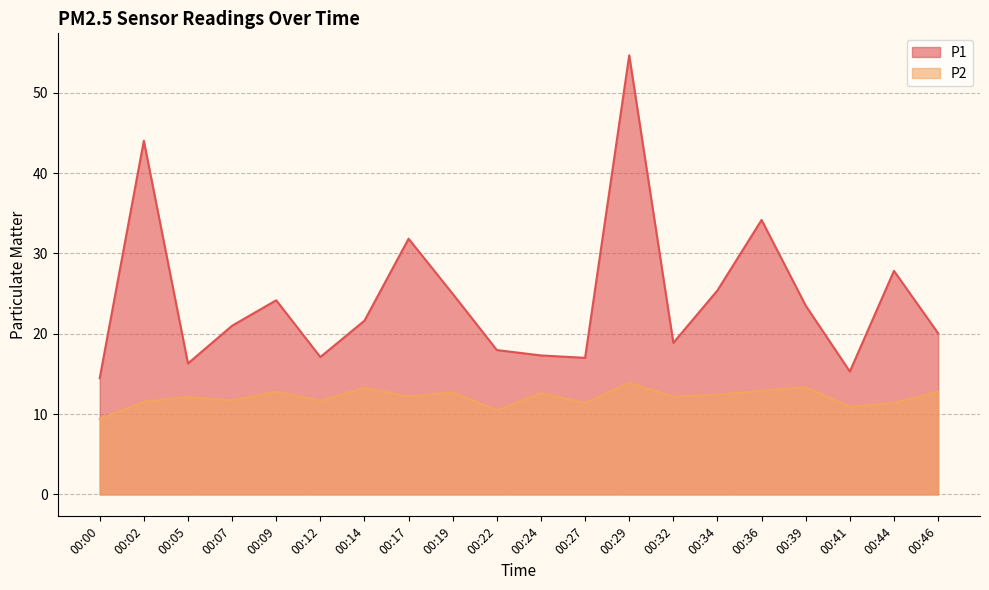

The P2 series shows 12.7 at 00:19. True or false?

True